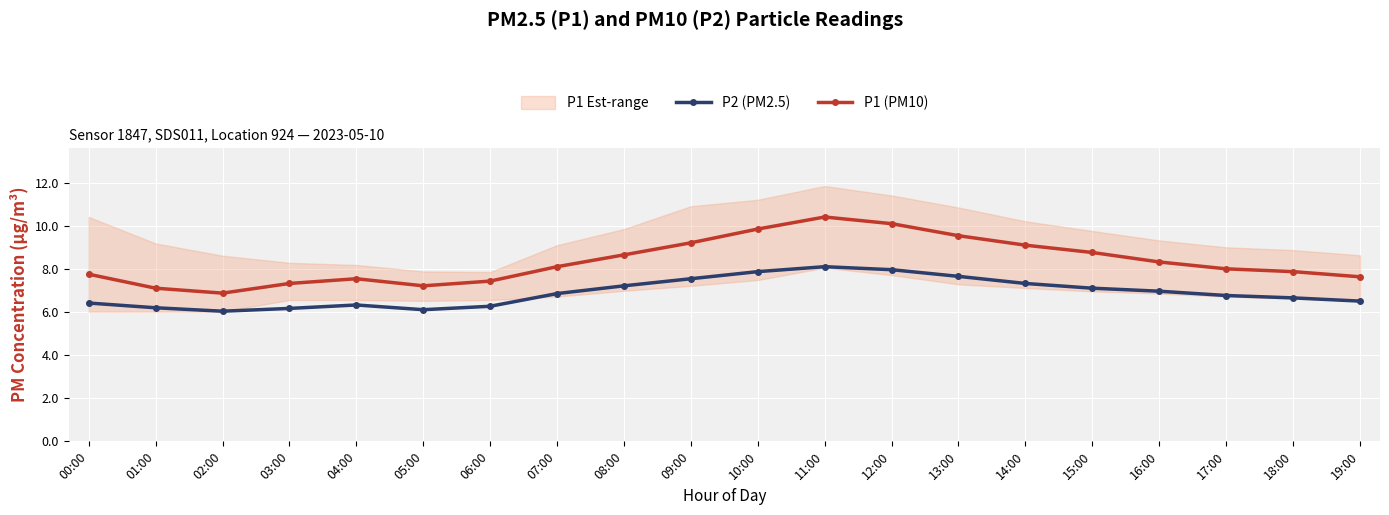

What position from the left is 14:00?

15